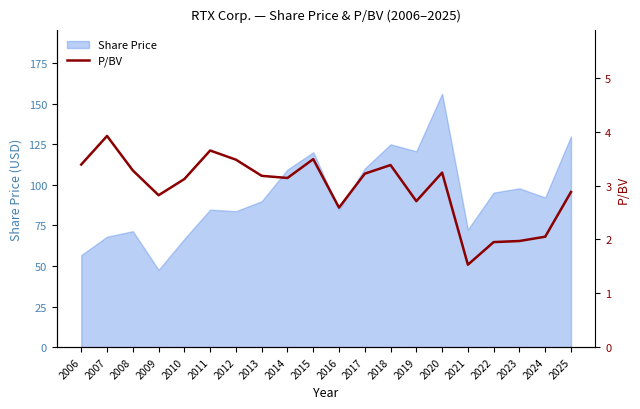

The Share Price series shows 156.2 at 2020. True or false?

True